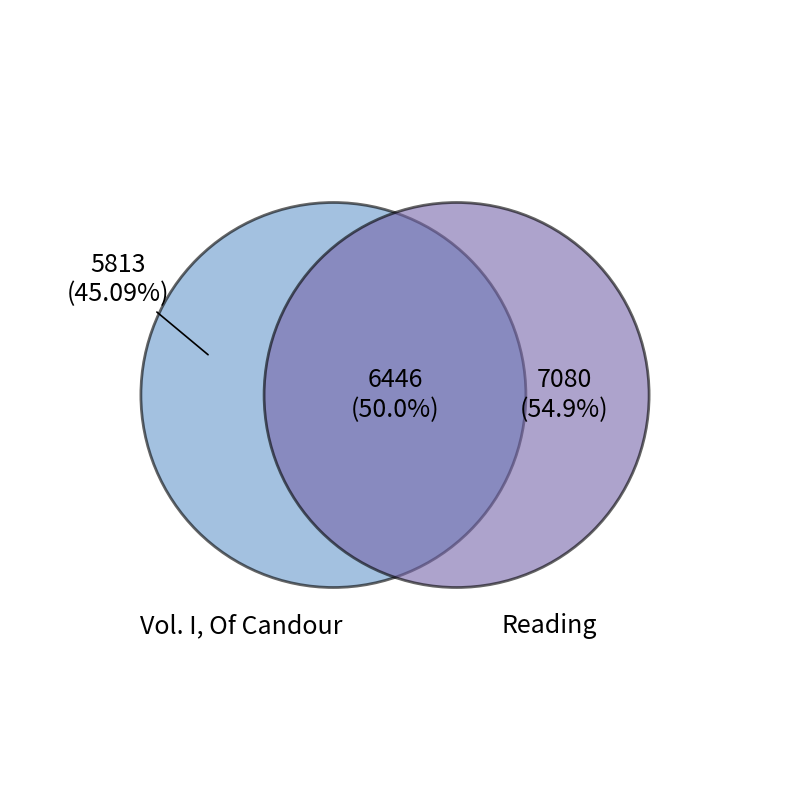

To the nearest percent, what percentage of the pie is Reading?

55%